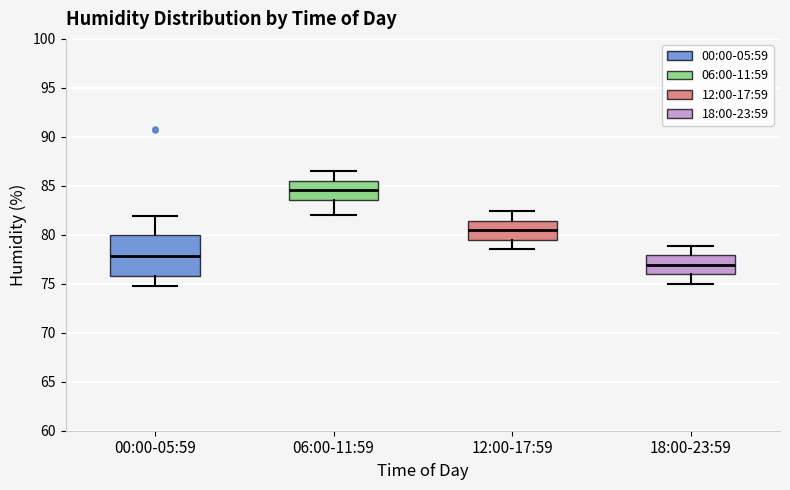

Which box is the tallest, from its lower edge to its upper edge?

00:00-05:59